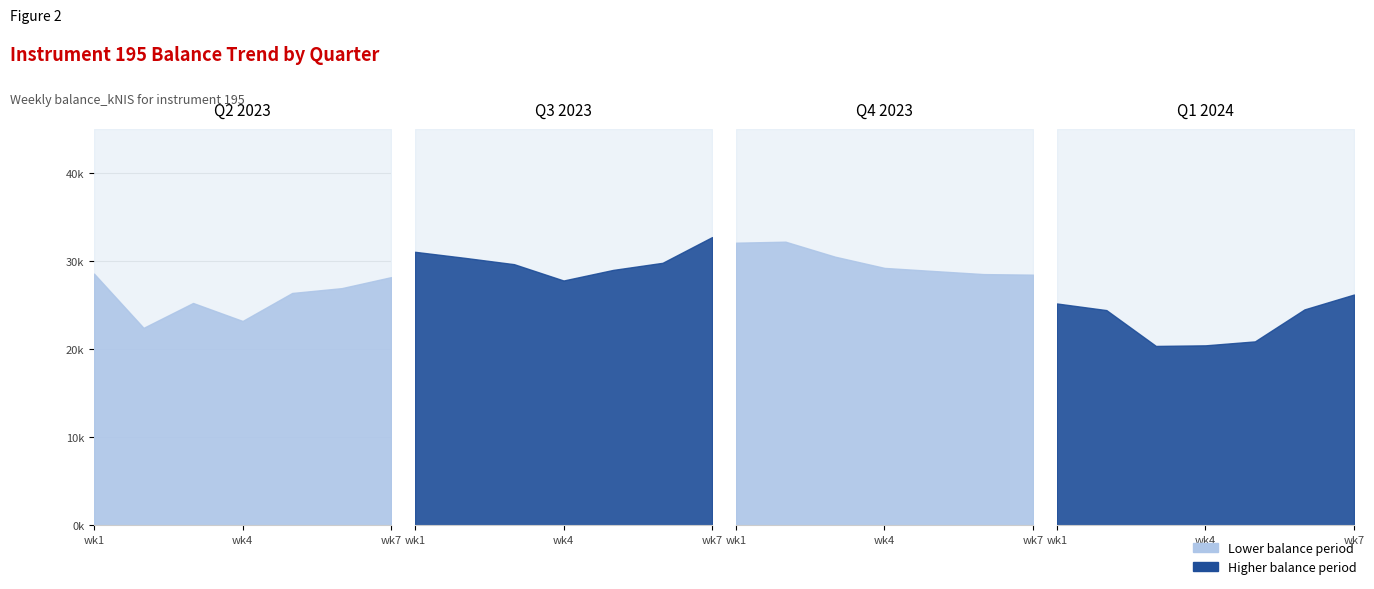

The value at 2023-10 is 11356.4. True or false?

False